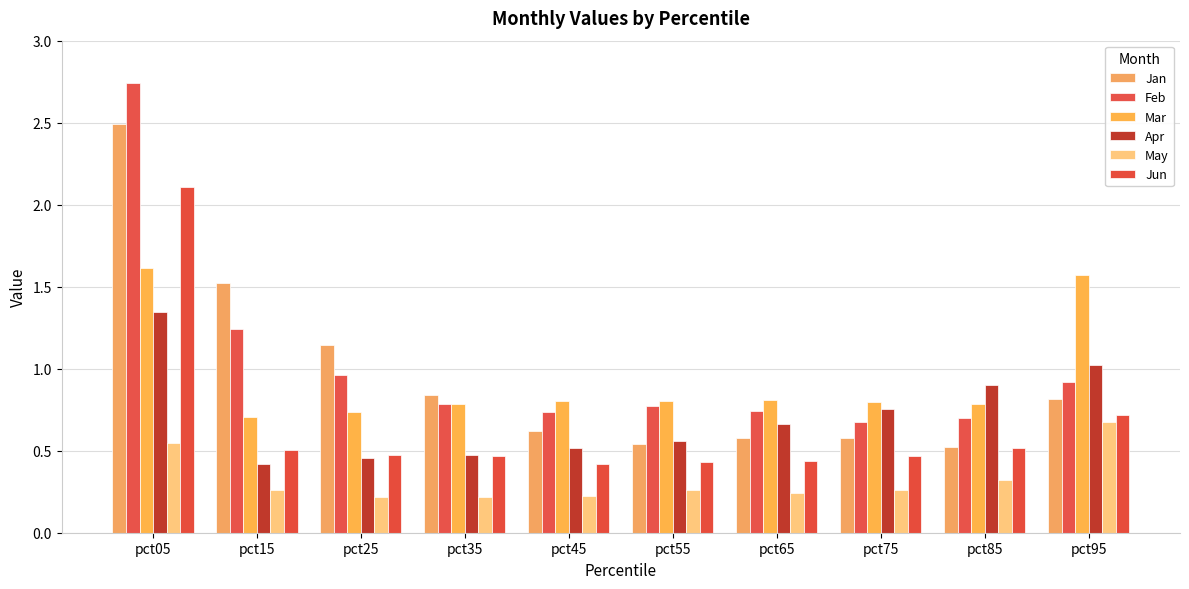

Reading left to right, extract all data points from this chart.

Jan: 2.5	1.5	1.1	0.8	0.6	0.5	0.6	0.6	0.5	0.8
Feb: 2.7	1.2	1.0	0.8	0.7	0.8	0.7	0.7	0.7	0.9
Mar: 1.6	0.7	0.7	0.8	0.8	0.8	0.8	0.8	0.8	1.6
Apr: 1.3	0.4	0.5	0.5	0.5	0.6	0.7	0.8	0.9	1.0
May: 0.5	0.3	0.2	0.2	0.2	0.3	0.2	0.3	0.3	0.7
Jun: 2.1	0.5	0.5	0.5	0.4	0.4	0.4	0.5	0.5	0.7